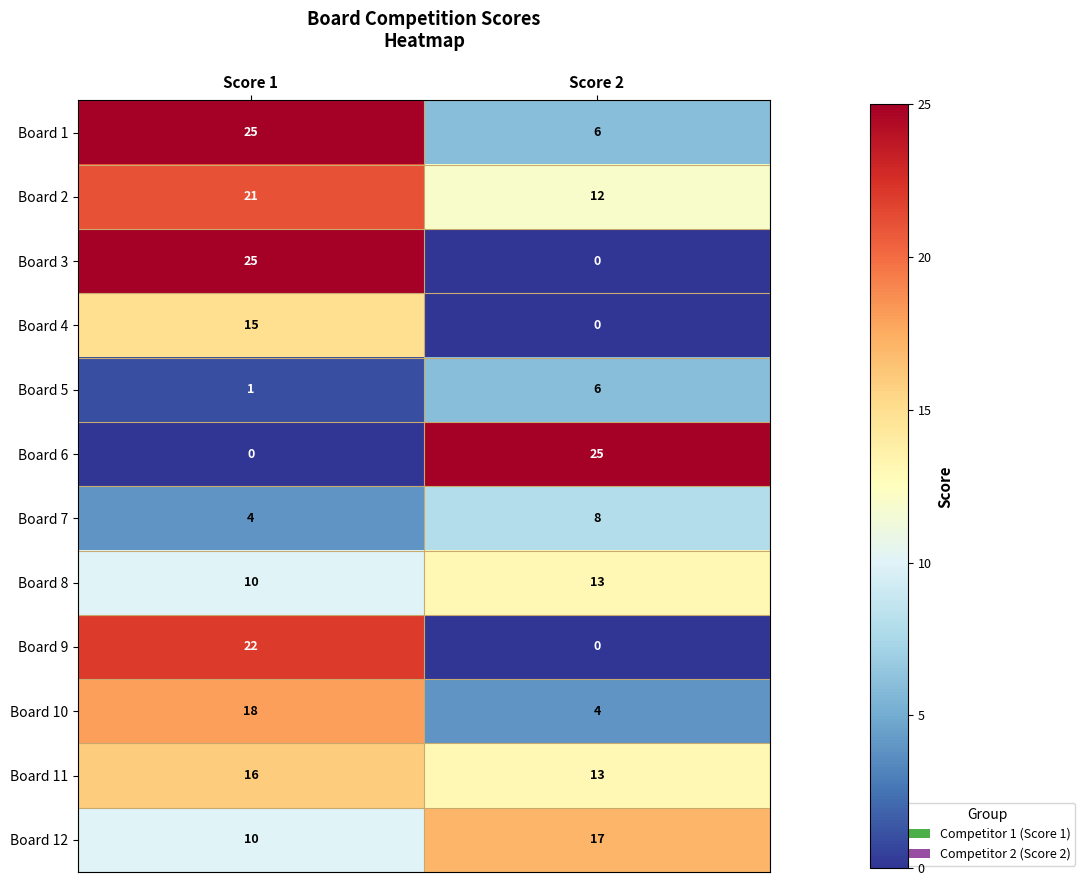

What is the approximate value of Board 10 at Score 1?

18